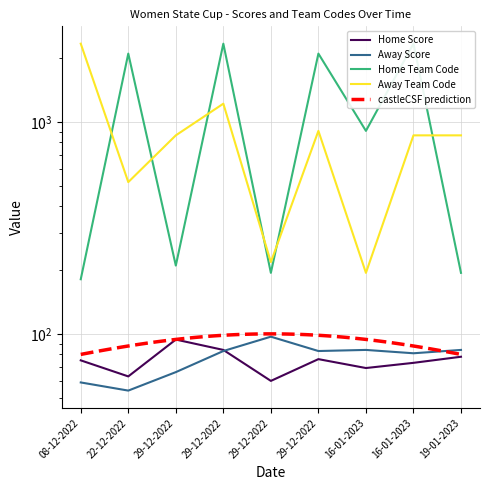

True or false: Away Team Code and Home Score cross at least once.

False